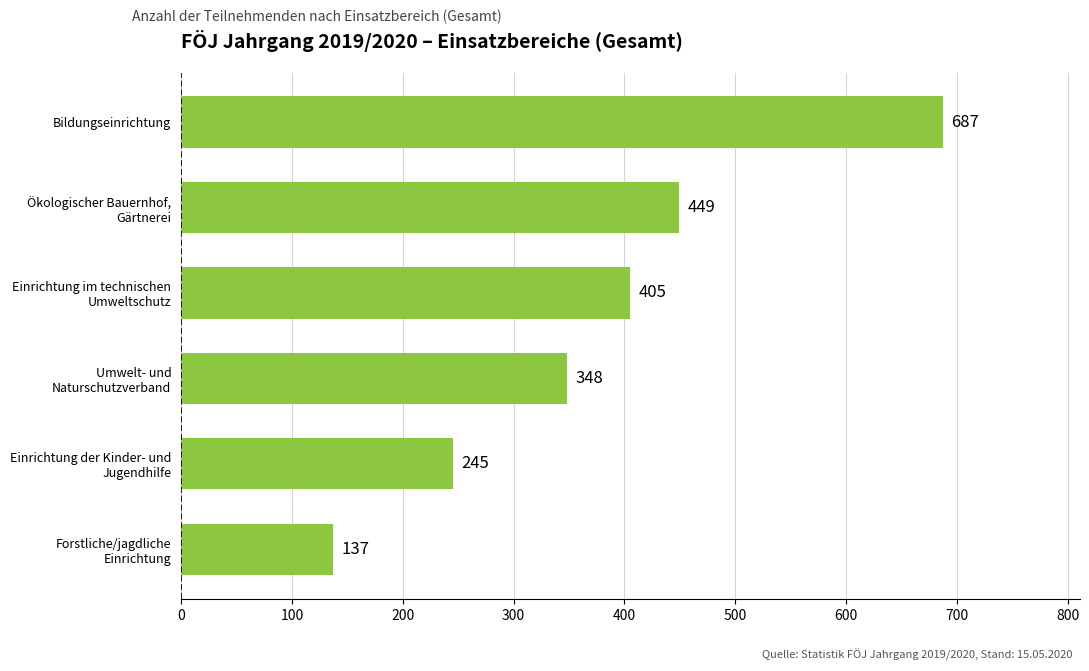

What is the sum of all values?

2271